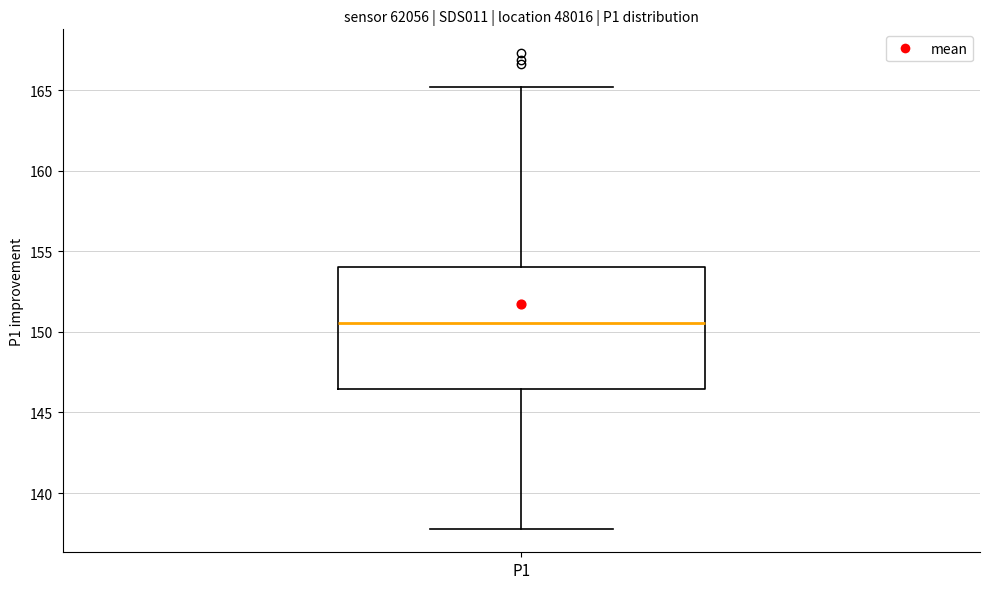

Transcribe this box plot: give where the median line is, the range the box spans, and where the two whiskers end, as read against the y-axis. The values are not printed on the chart, so give them approximately, as read against the axis.

median 150.5, box 146.5 to 154.0, whiskers 138.0 to 165.0